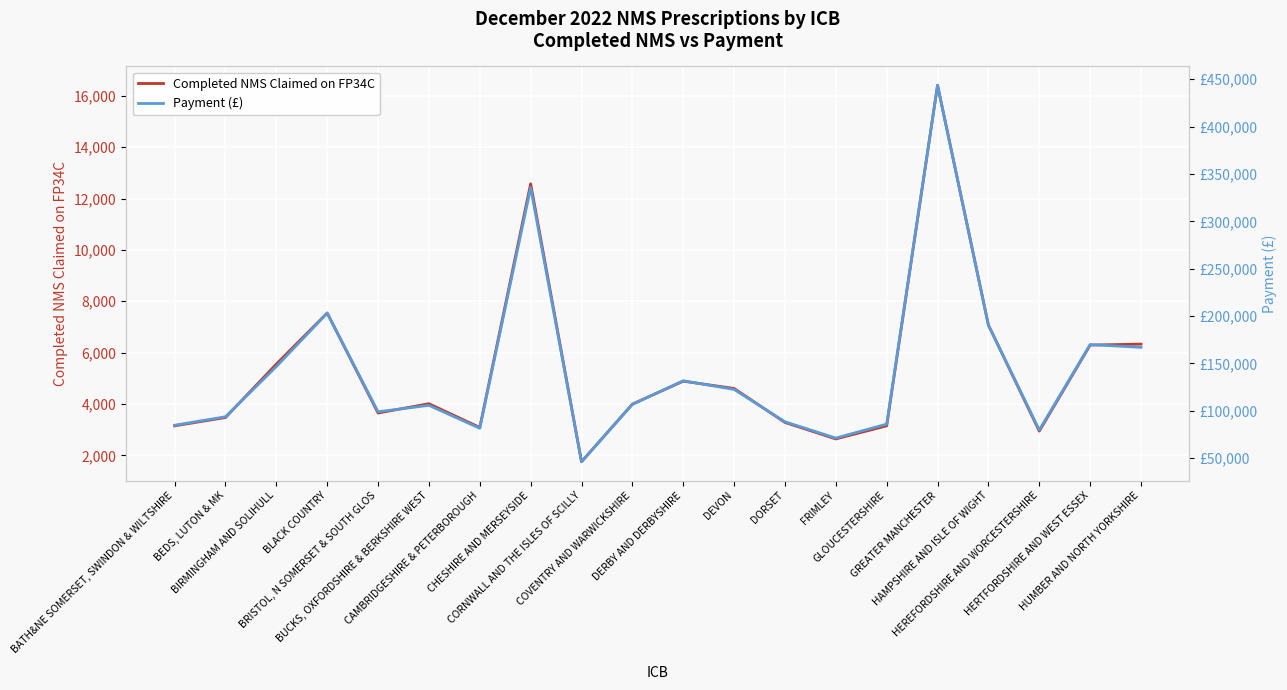

How many series are shown in this chart?

2